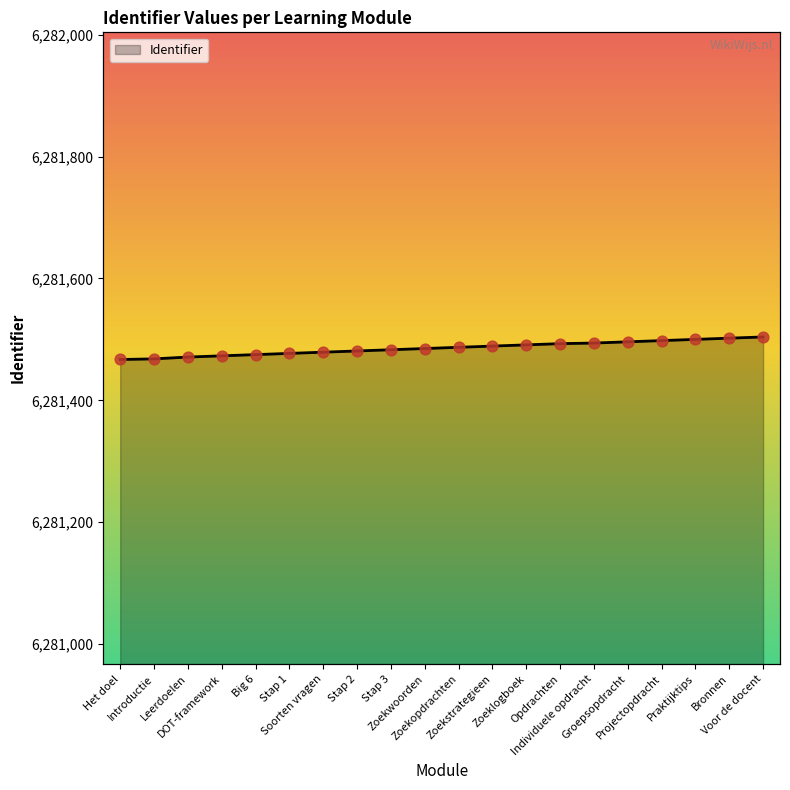

Approximately how many times larger is the value at Opdrachten compared to Leerdoelen?

1.0